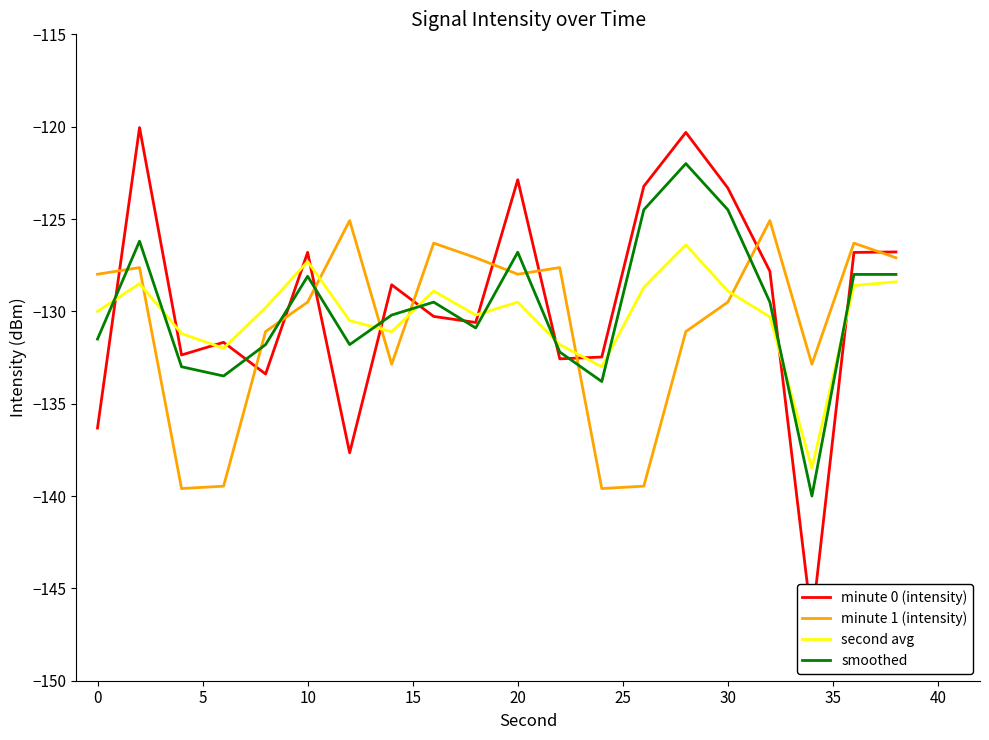

How many interior local valleys does the minute 1 (intensity) series have?

5